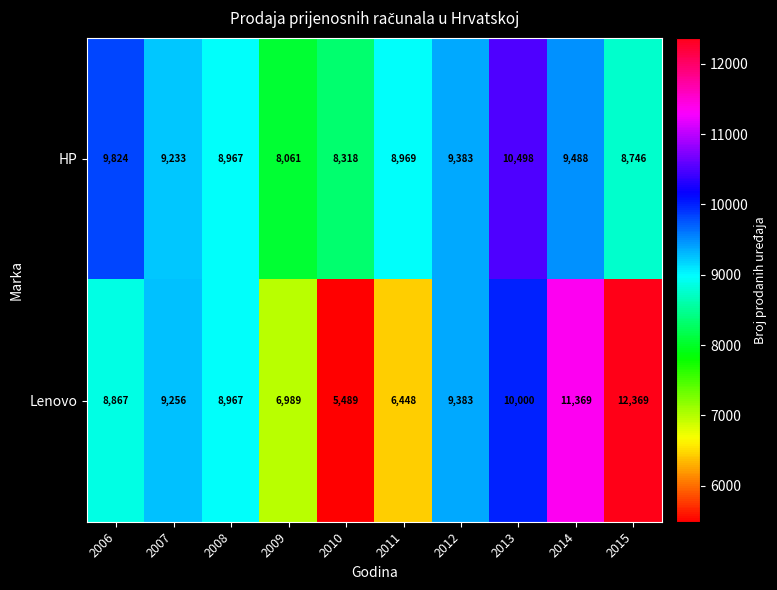

Reading left to right, extract all data points from this chart.

HP: 9824	9233	8967	8061	8318	8969	9383	10498	9488	8746
Lenovo: 8867	9256	8967	6989	5489	6448	9383	10000	11369	12369